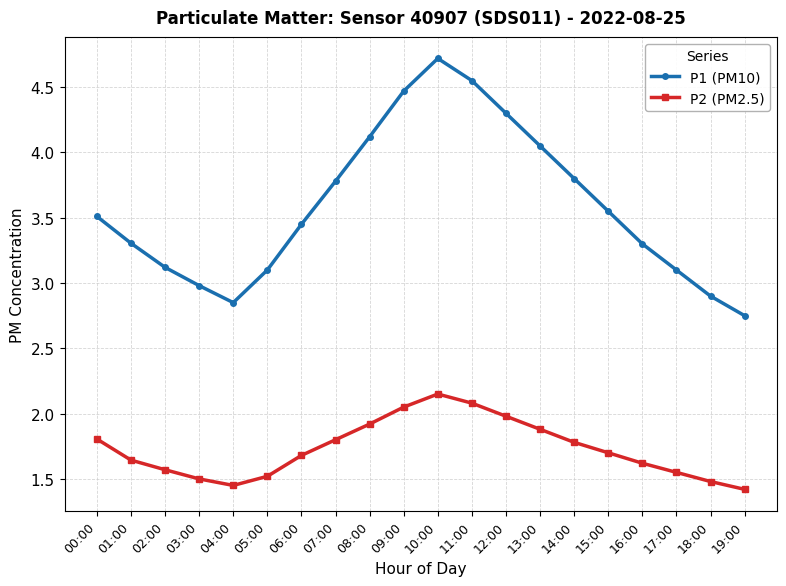

Is it true that P2 (PM2.5) equals 1.8 at 07:00?

True